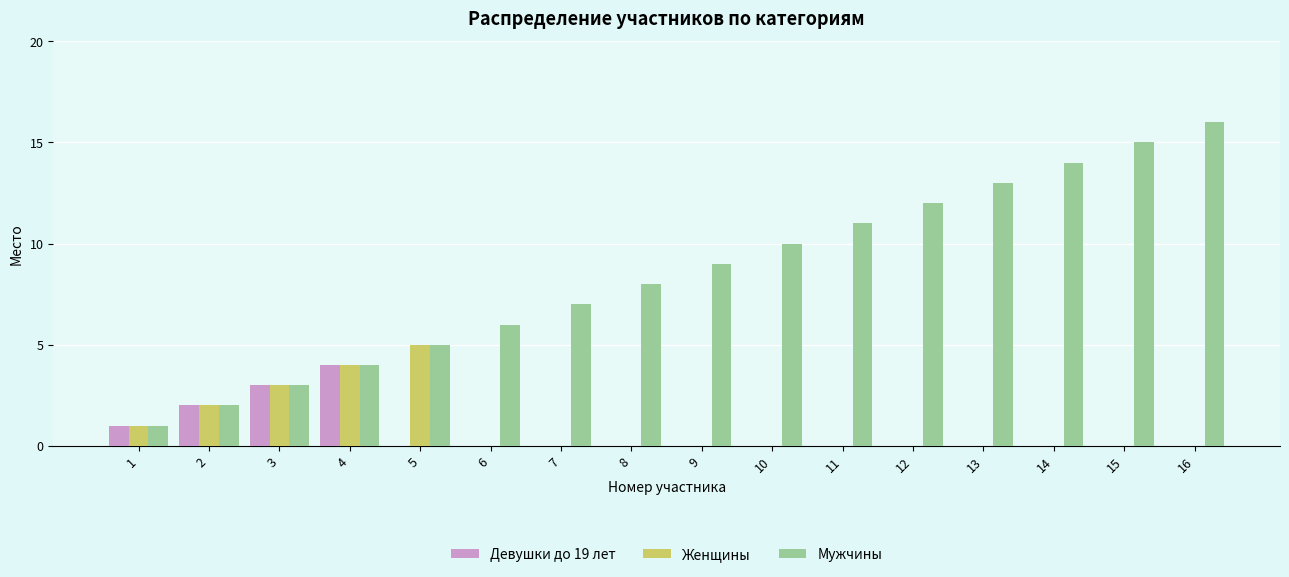

Which series has the largest total across all categories?

Мужчины